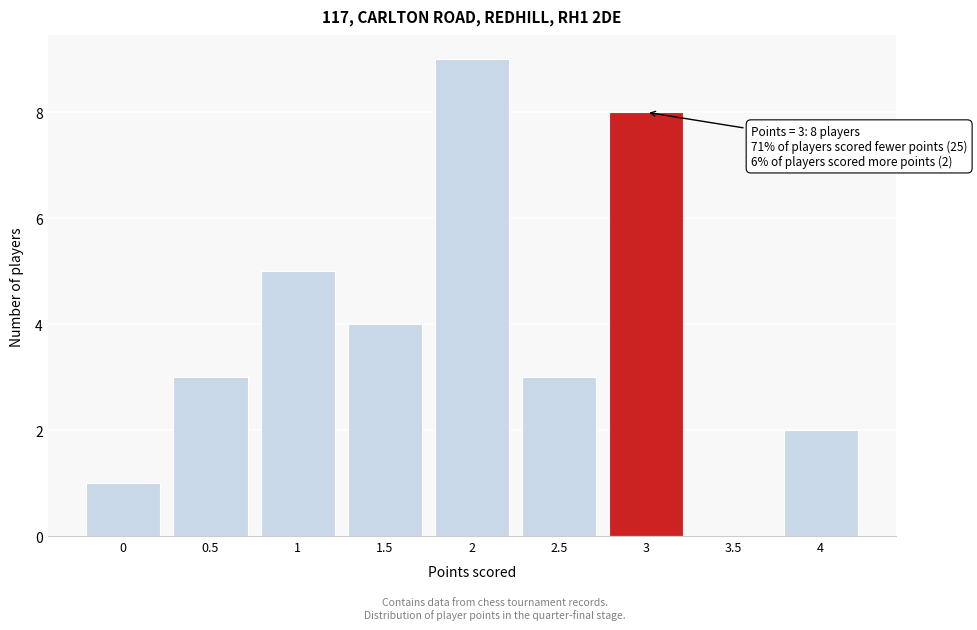

Reading left to right, list all the values displayed in this chart.

0=1	0.5=3	1=5	1.5=4	2=9	2.5=3	3=8	3.5=0	4=2